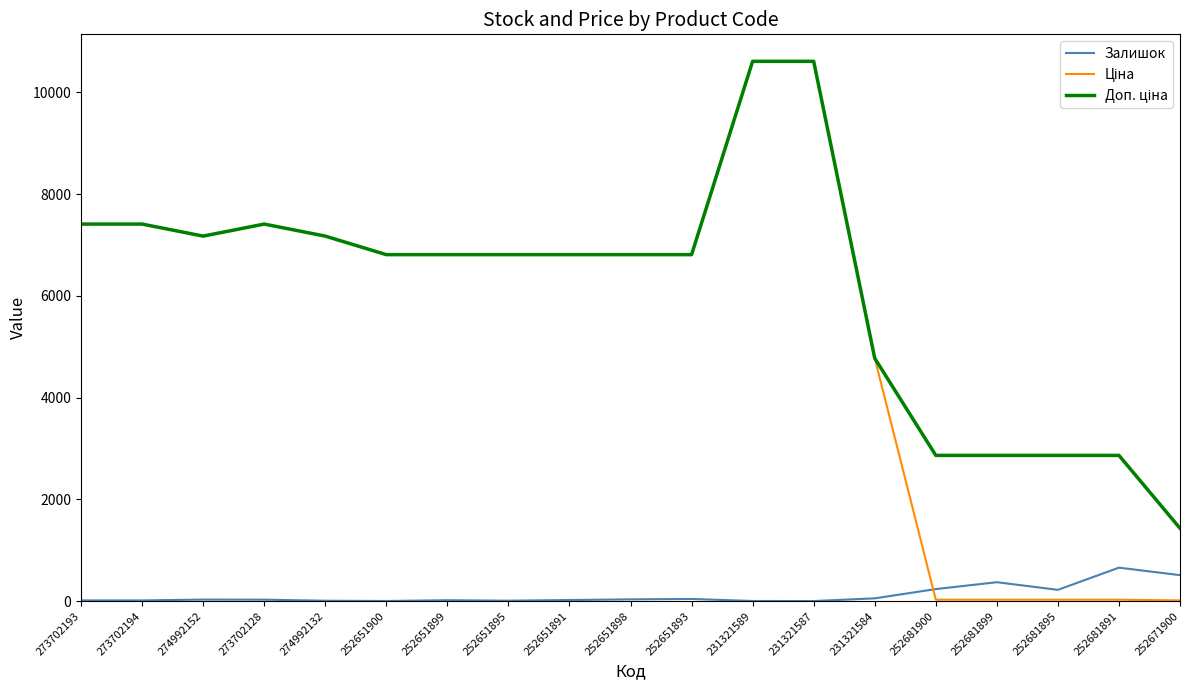

What is the greatest value displayed?

10608.3